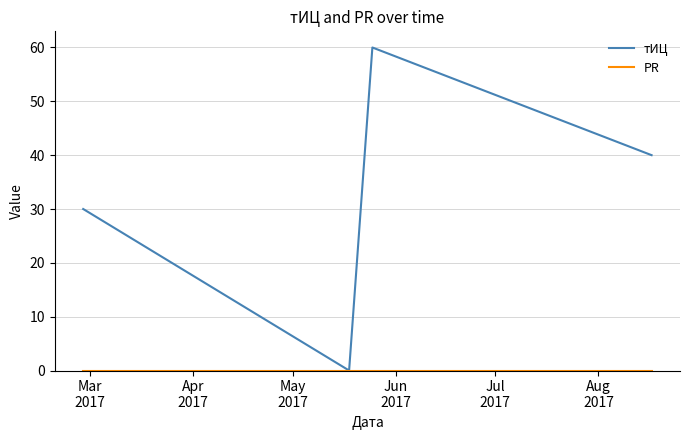

Which series has the widest spread of values?

тИЦ